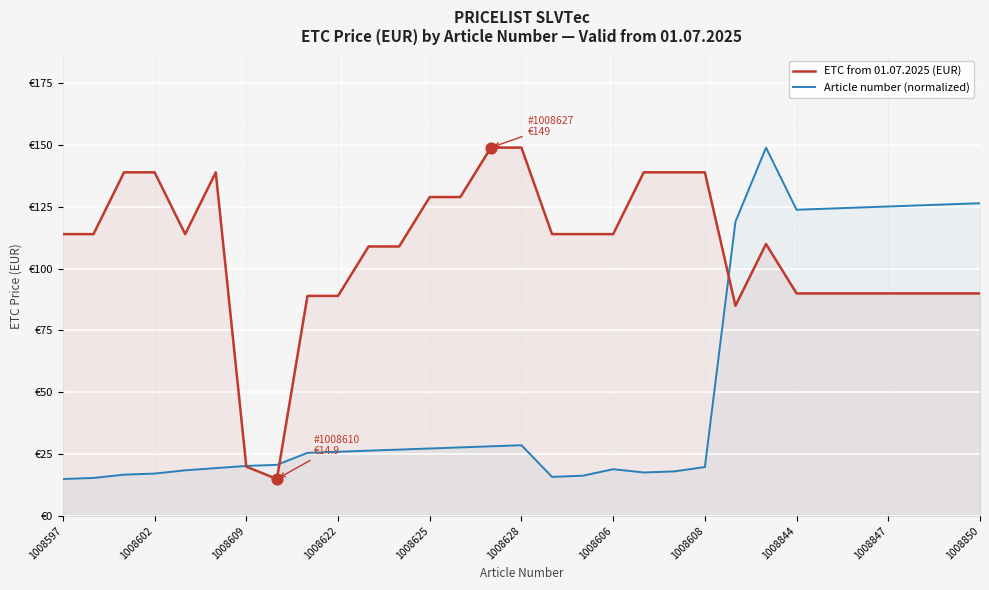

Which series reaches the maximum Y coordinate?

ETC from 01.07.2025 (EUR)